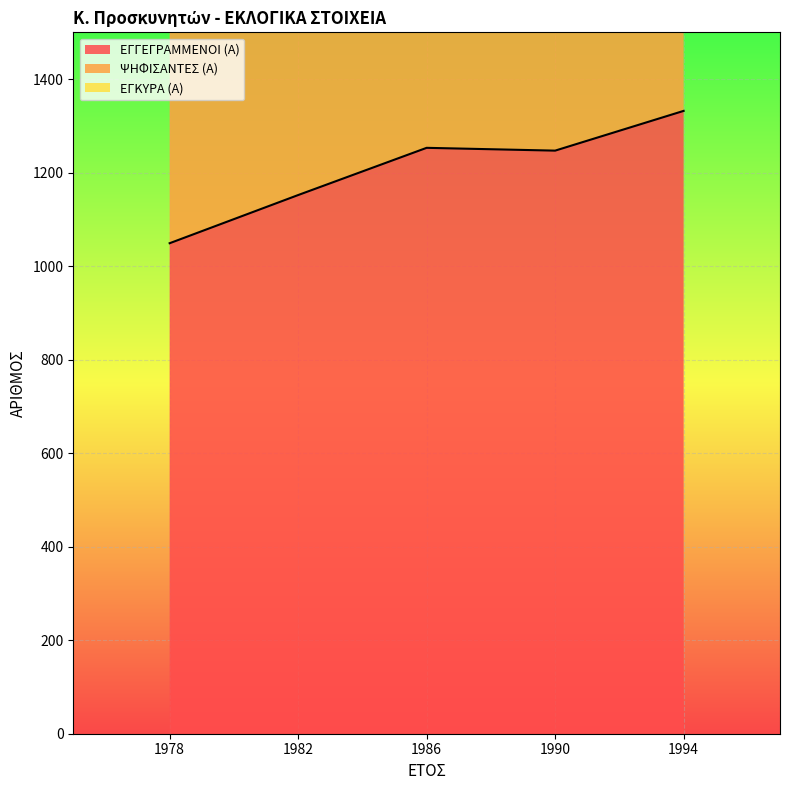

Which category has the lowest value in the ΨΗΦΙΣΑΝΤΕΣ (Α) series?

1978